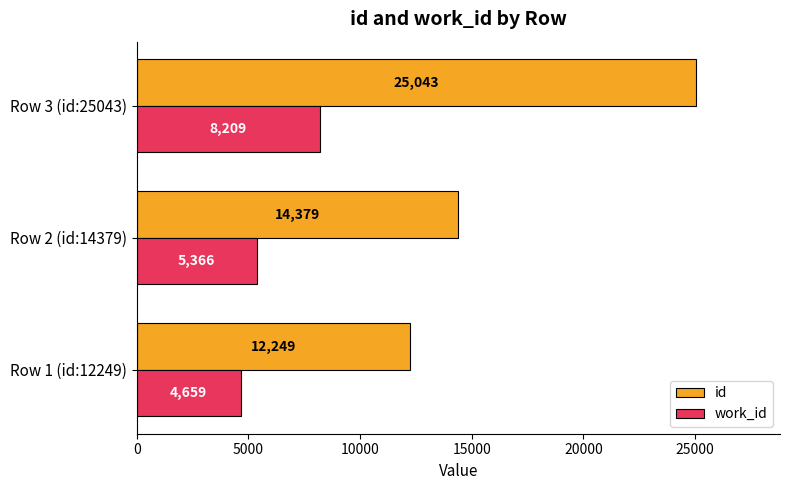

List the series in order of their overall mean, lowest first.

work_id, id